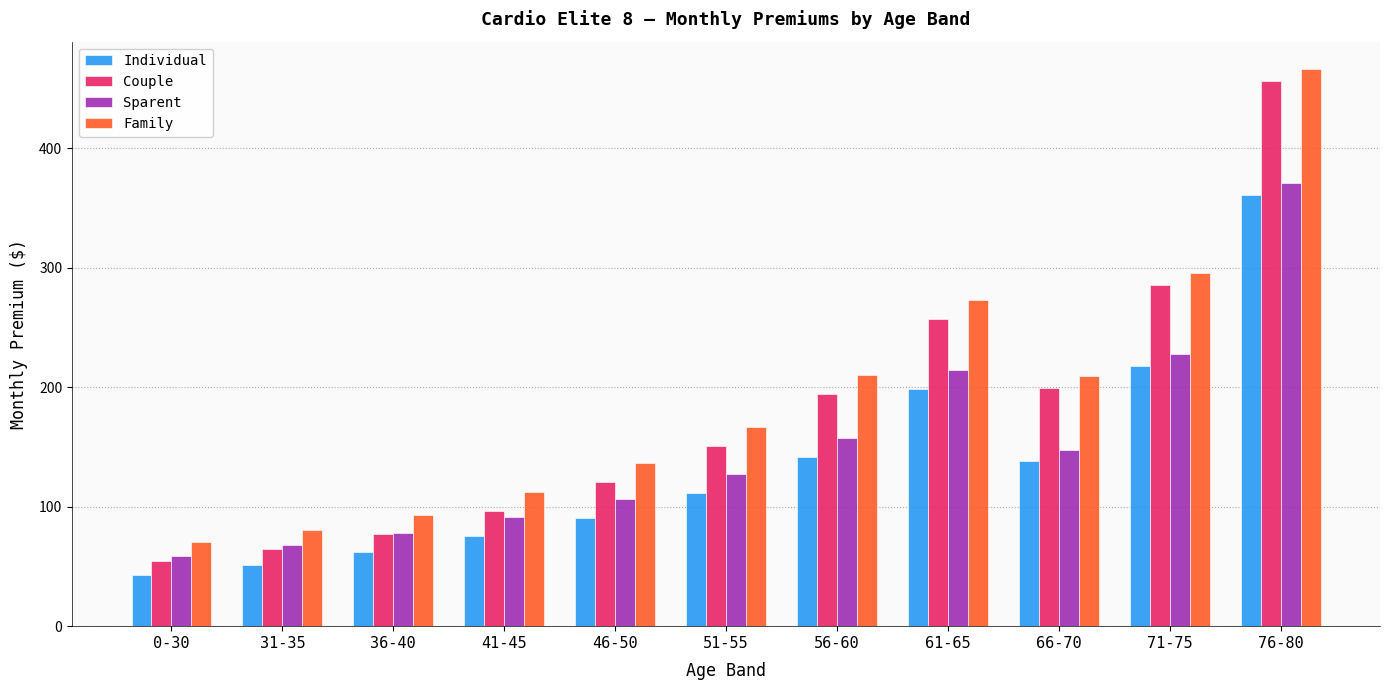

What is the minimum value for Individual?

42.8